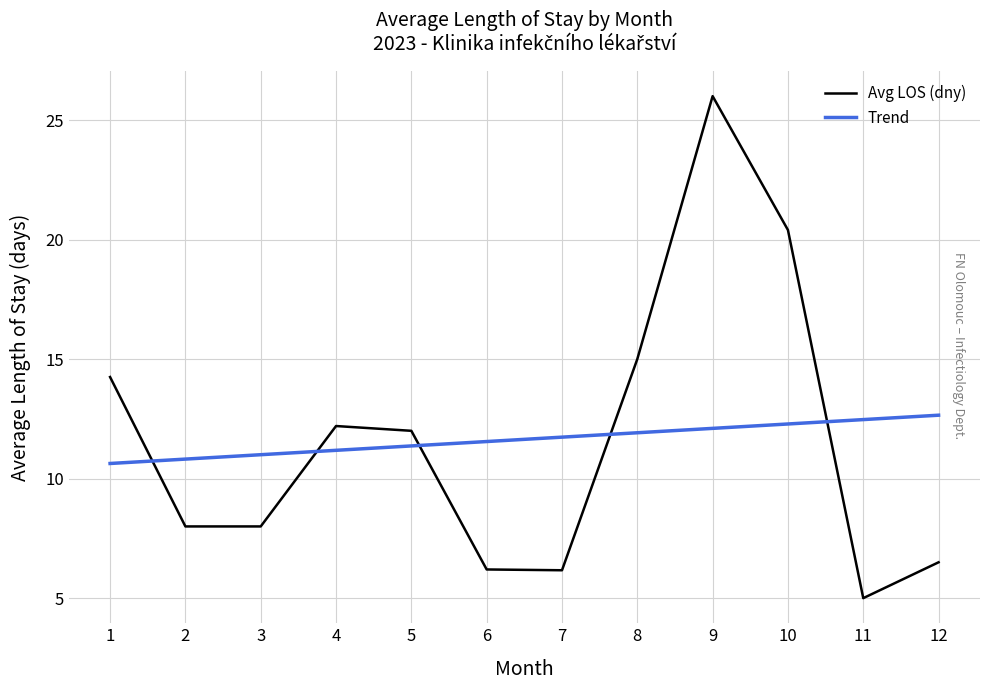

At which category does the data reach its first local peak?

4